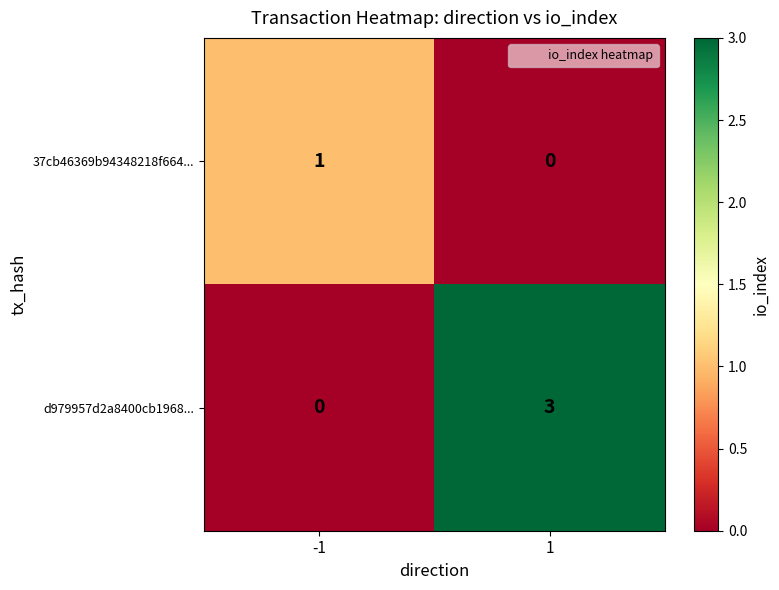

What is the difference between the maximum and minimum values in the d979957d2a8400cb1968... series?

3